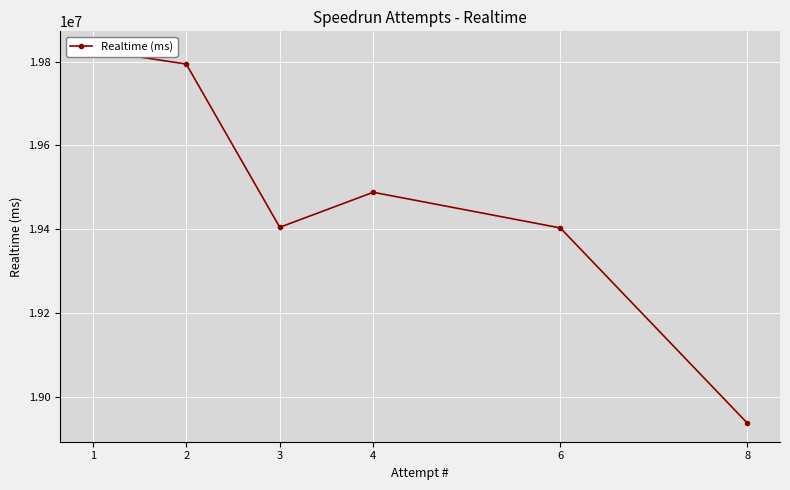

Reading right to left, extract all data points from this chart.

8=18937876	6=19403256	4=19488252	3=19404808	2=19794079	1=19827587